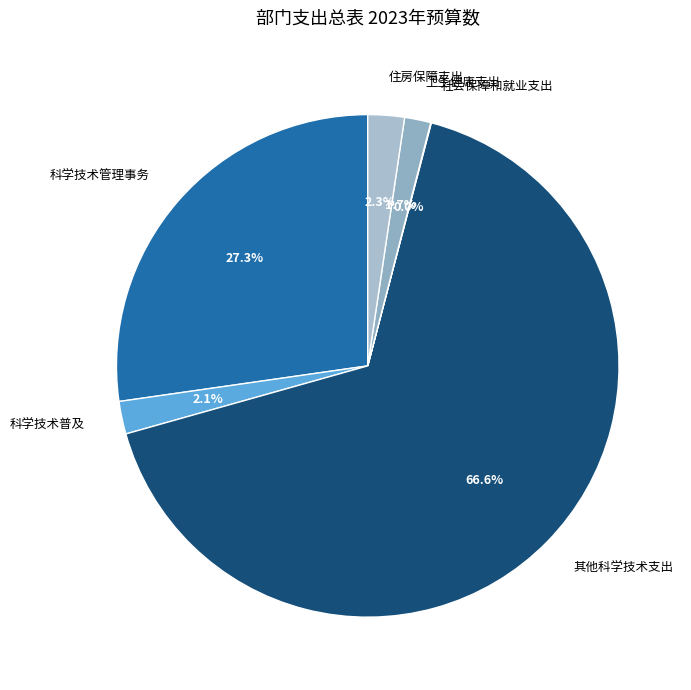

Combined, what portion of the pie is 住房保障支出 and 卫生健康支出?

4.0%